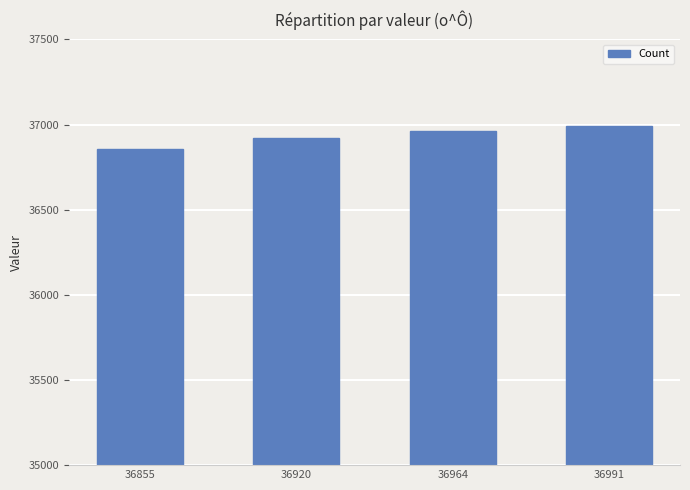

The chart shows a value of 63598 at 36855. True or false?

False